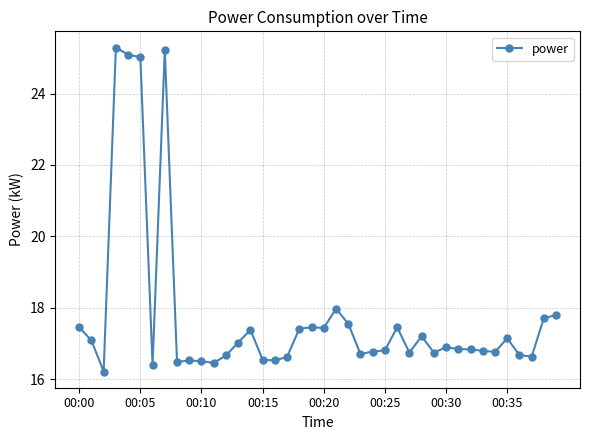

What is the greatest value displayed?

25.3